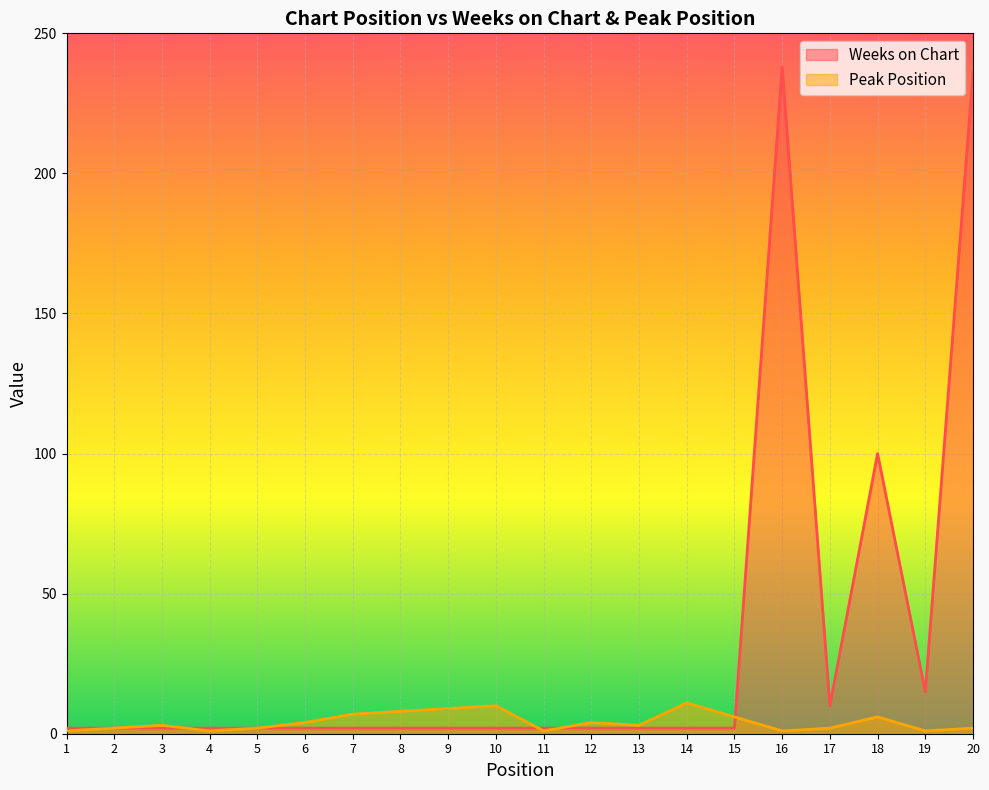

True or false: Peak Position has more than 0 points higher than both neighbors.

True